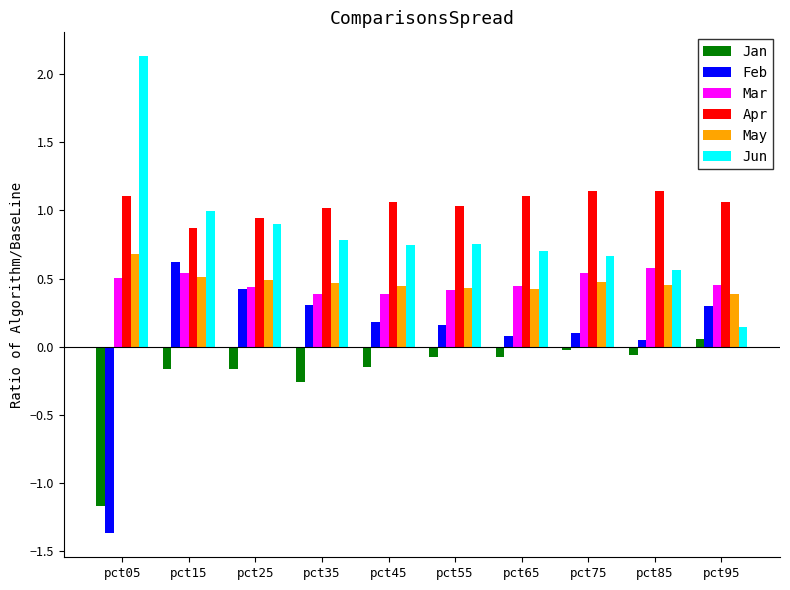

What is the spread (max minus min) of values at pct75?

1.2